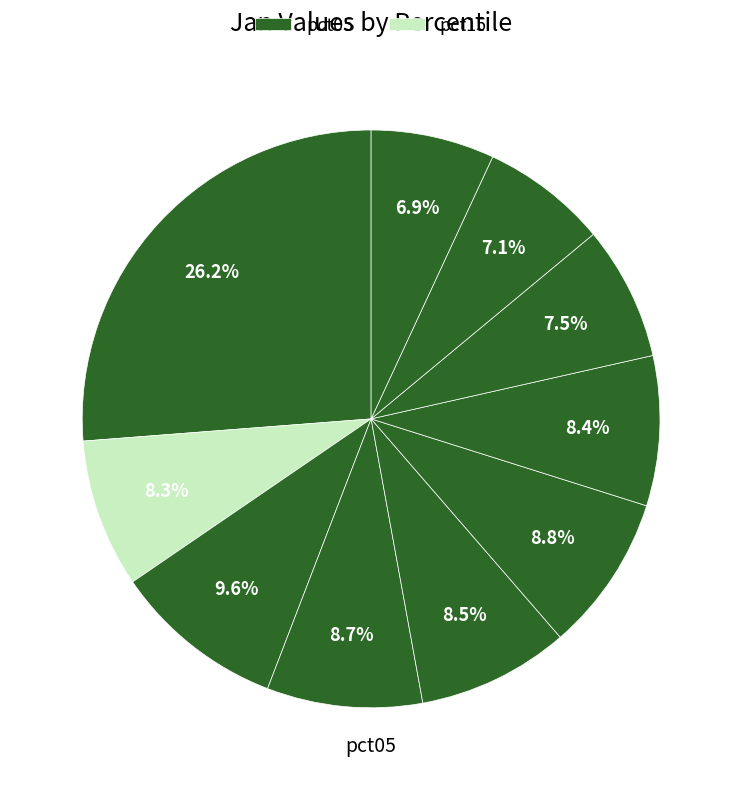

How many slices are in this pie chart?

10